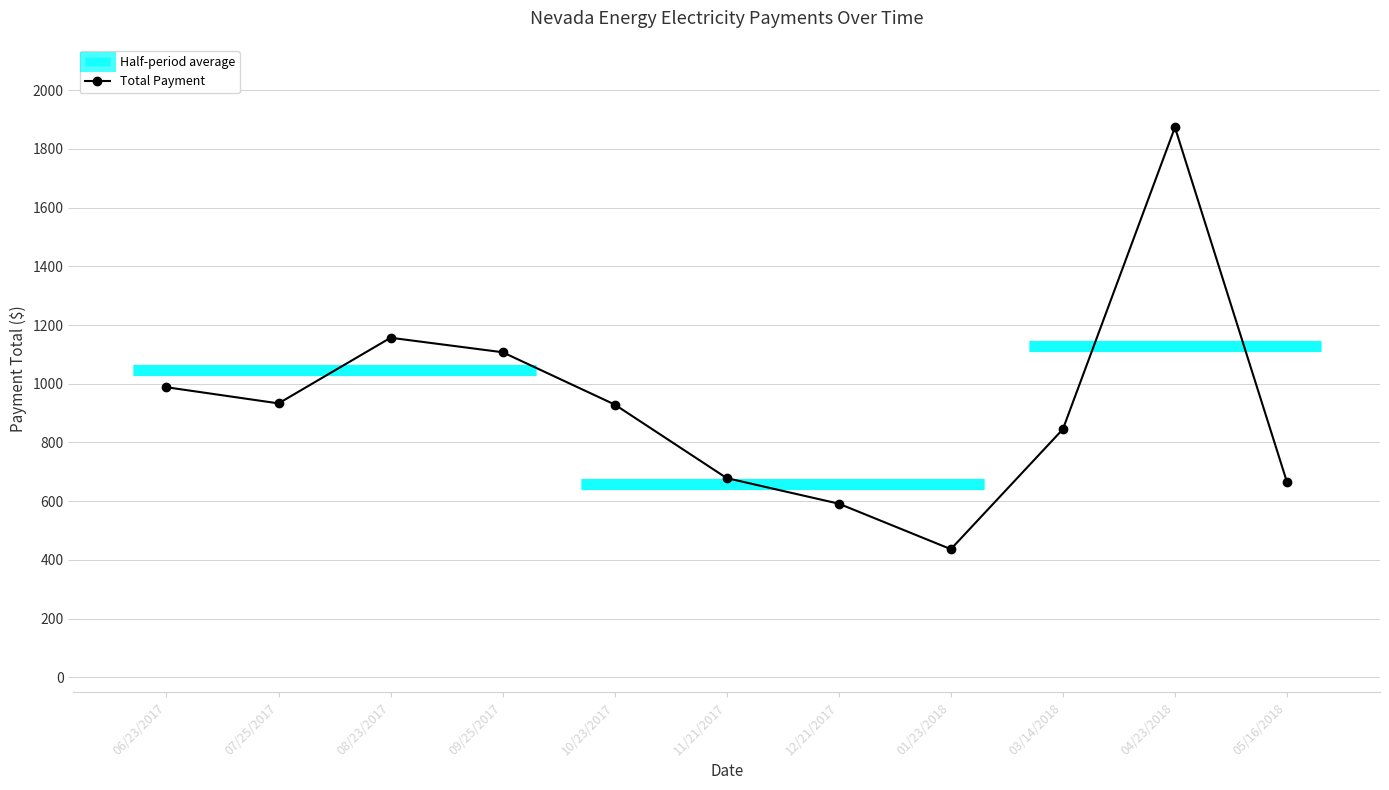

How many values exceed 929?

6